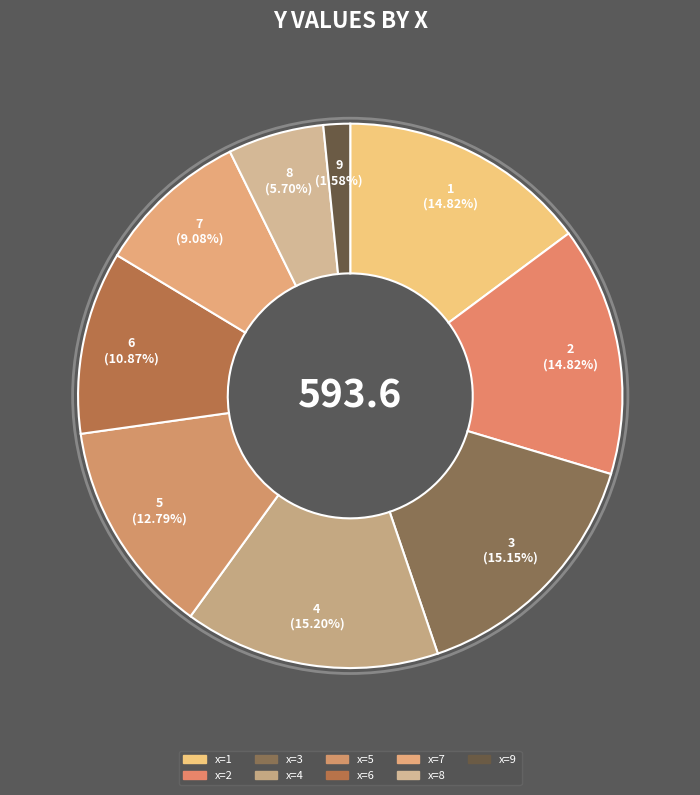

Count the number of slices in the pie.

9